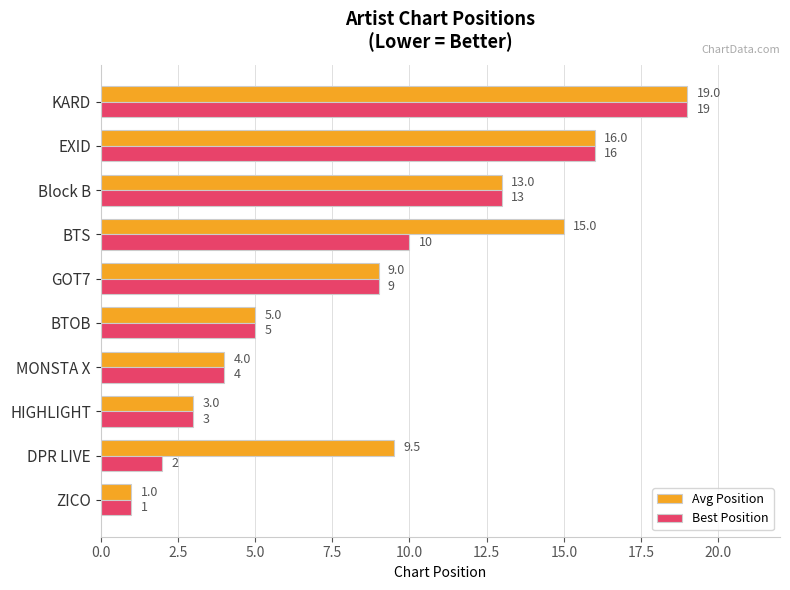

Which series changed the most between BTS and Block B?

Best Position